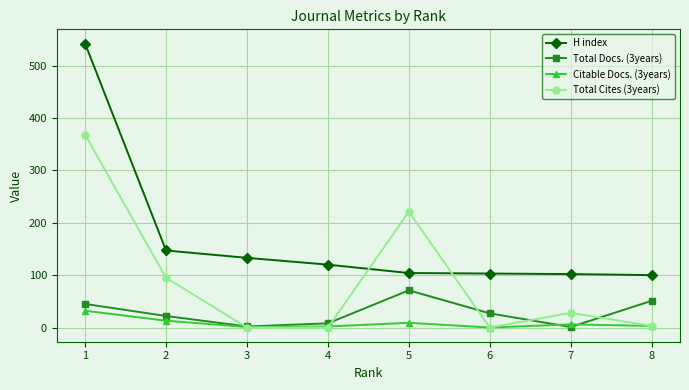

Between 1 and 4, which series saw the biggest shift?

H index